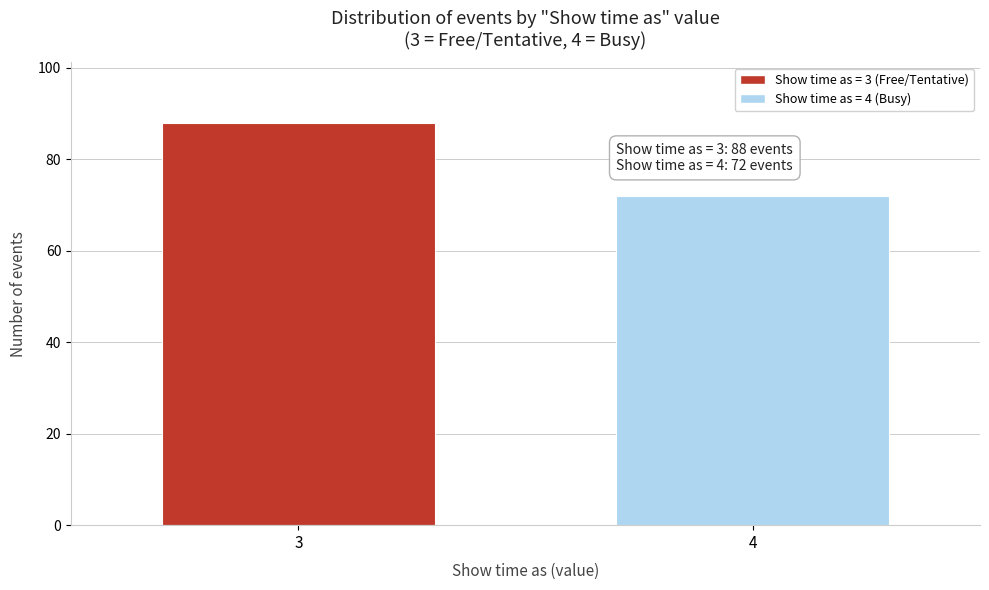

Reading left to right, transcribe all the data shown in this chart.

88	72